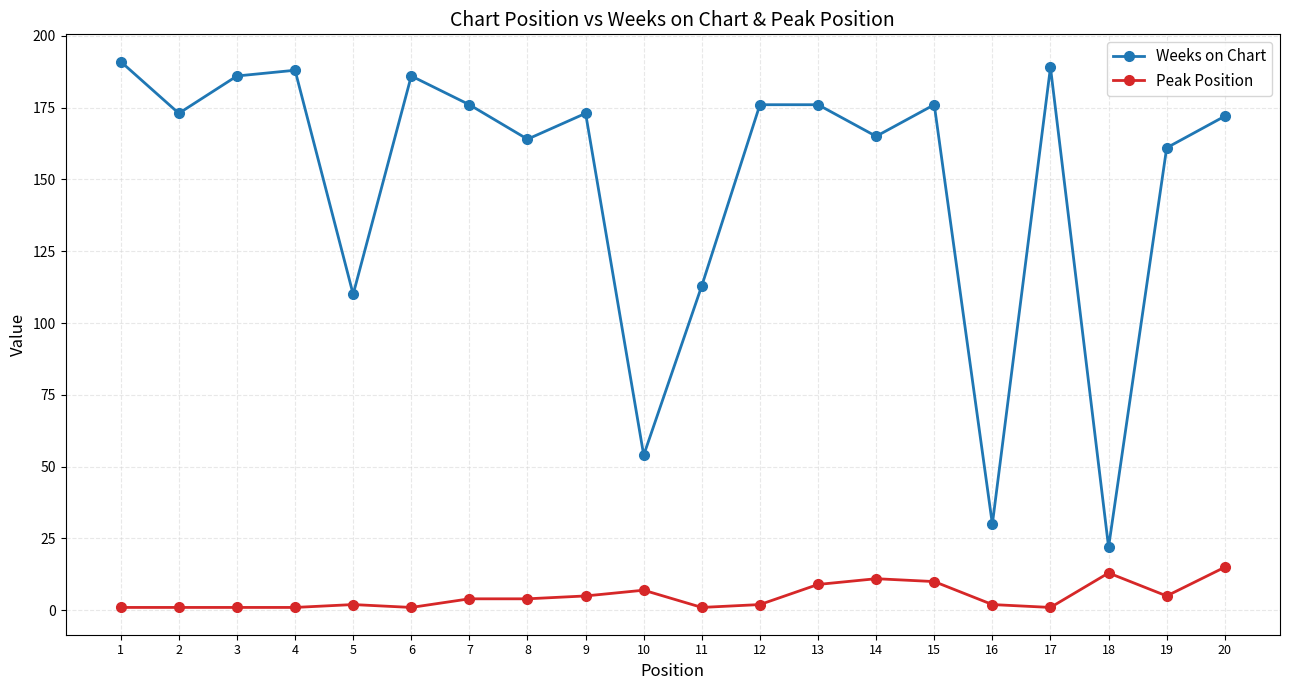

What is the sum of all Weeks on Chart values?

2981